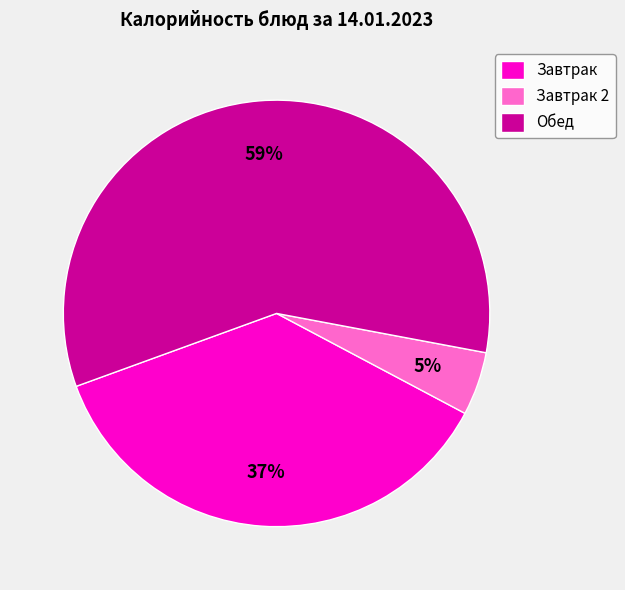

Combined, do Завтрак 2 and Завтрак account for over 50%?

No